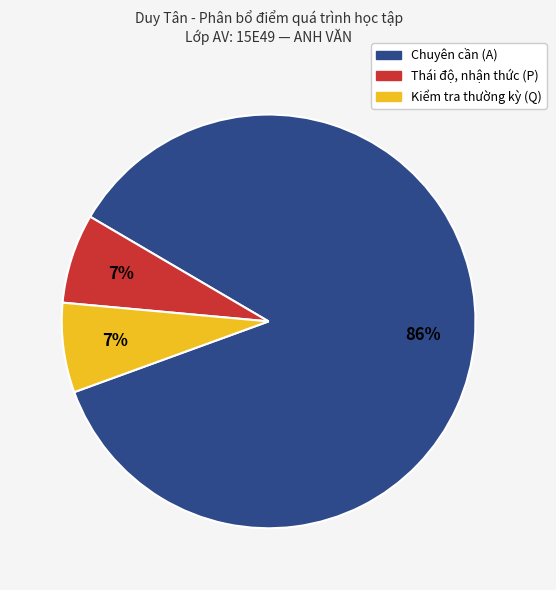

Is there any slice that represents more than half of the pie?

Yes